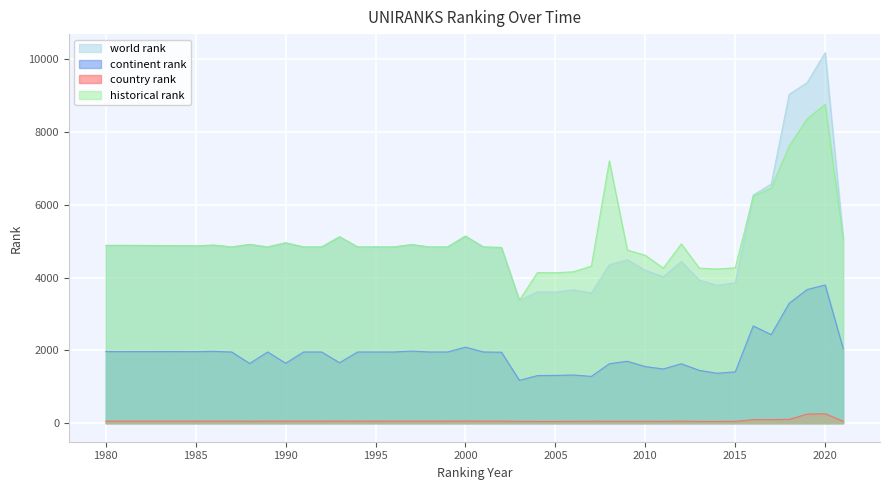

True or false: continent rank and historical rank intersect in this chart.

False